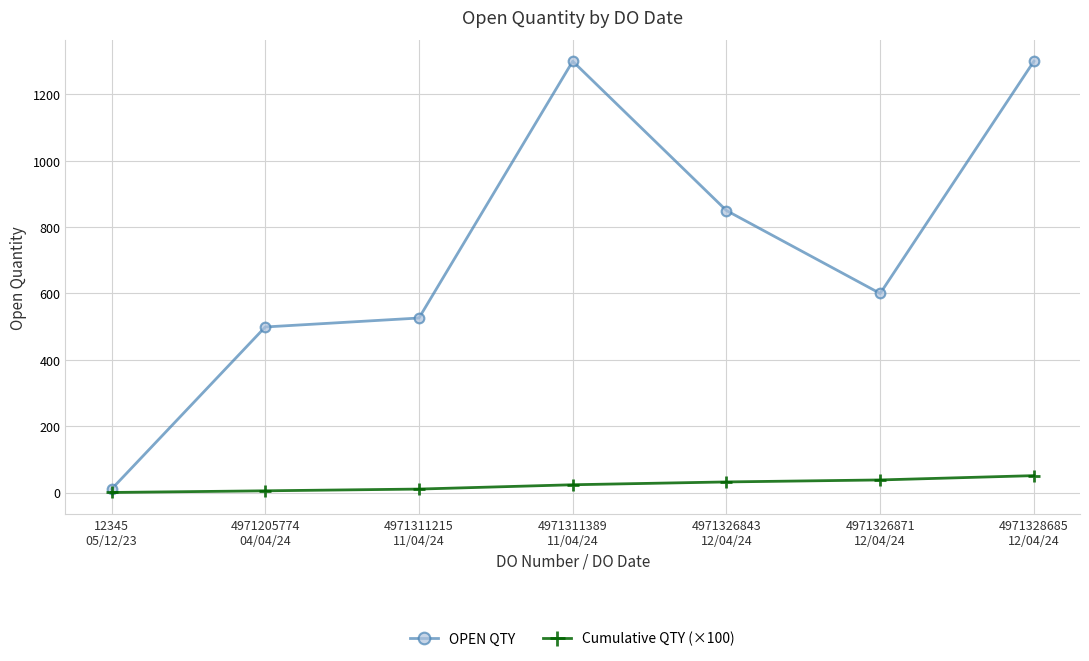

Which series has the largest total across all categories?

OPEN QTY